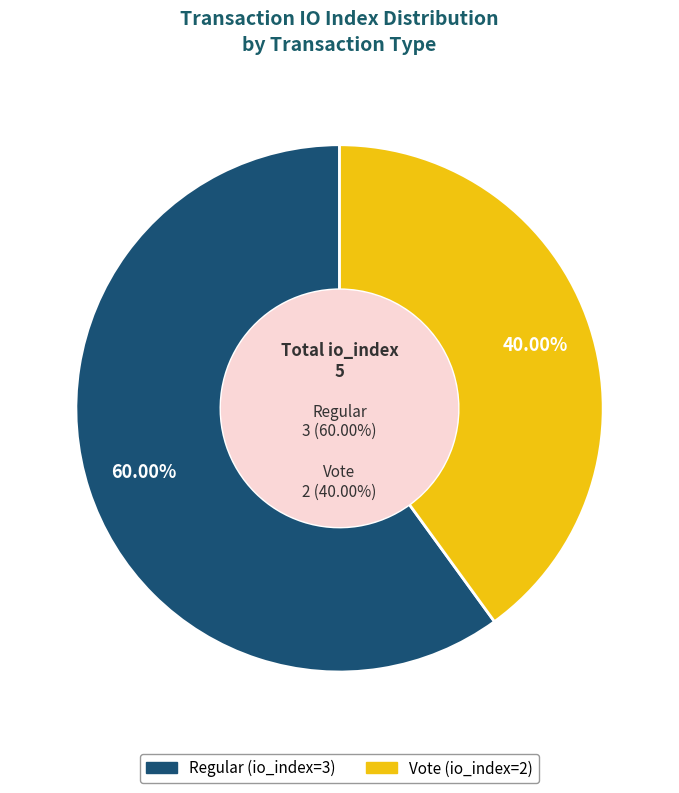

What is the ratio of the value at Vote (io_index=2) to the value at Regular (io_index=3)?

0.7